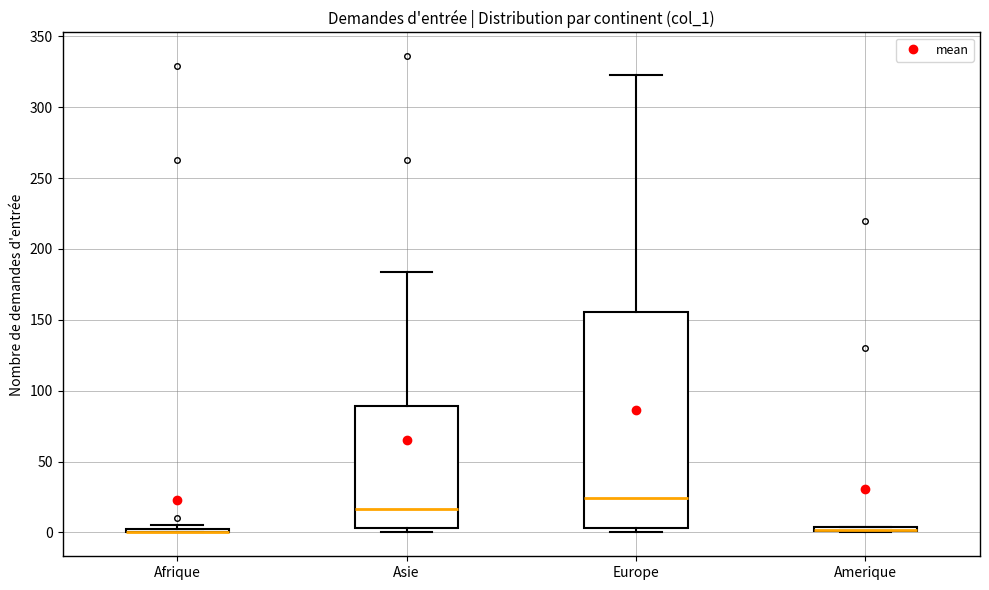

Where is the lower edge of the box for Europe on the y-axis? The values are not printed on the chart, so give them approximately, as read against the axis.

5